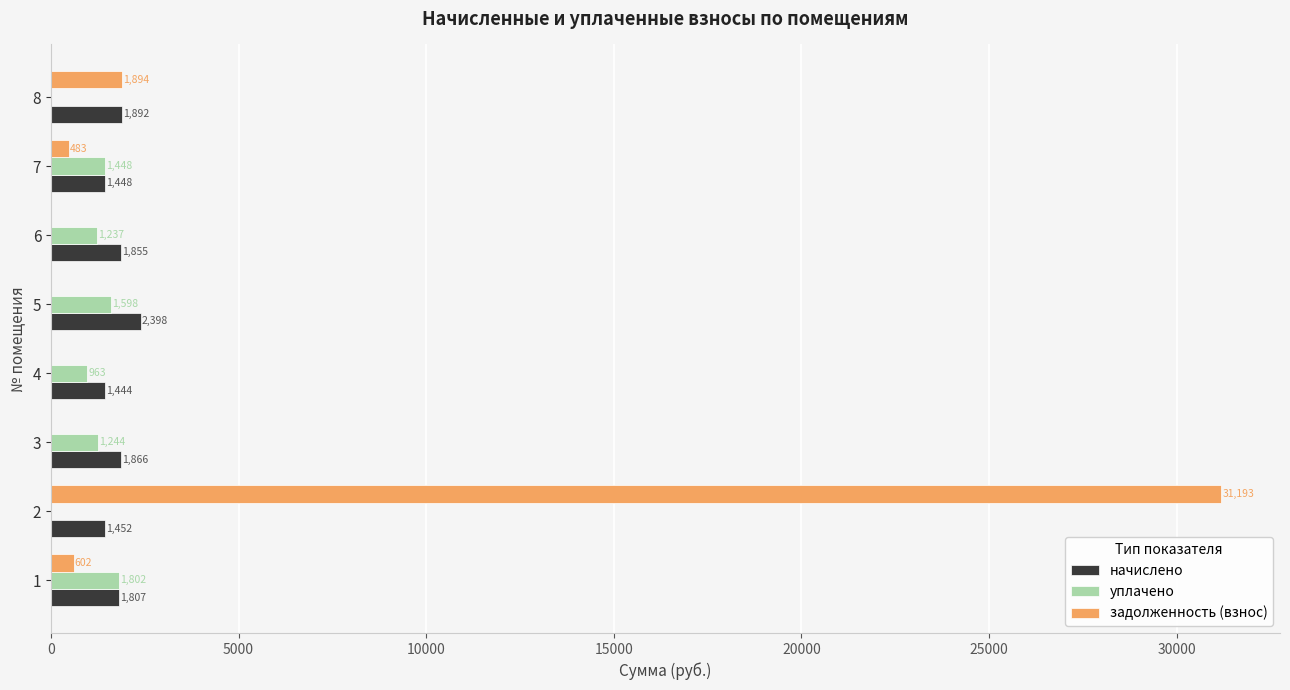

At which label is задолженность (взнос) closest to 15596?

8